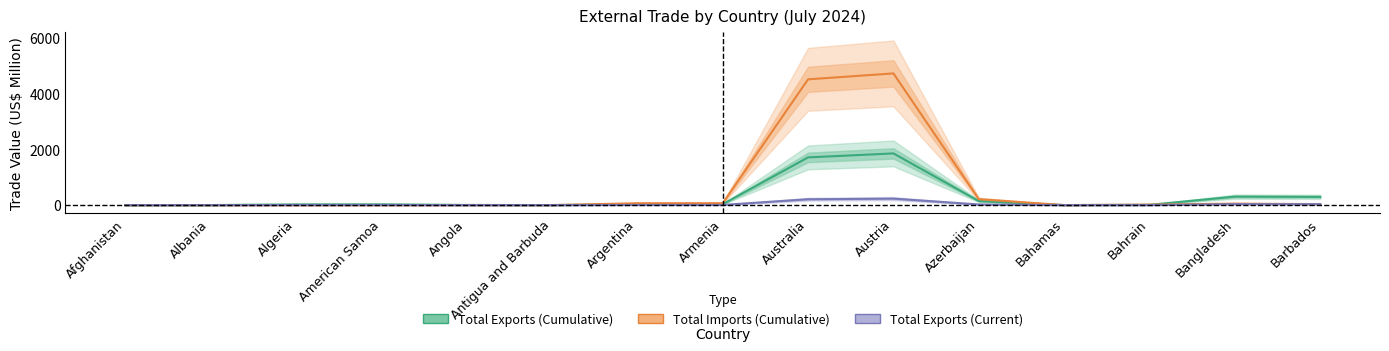

Rank the categories by Total Imports (Cumulative) value from highest to lowest.

Austria, Australia, Azerbaijan, Armenia, Argentina, Bangladesh, Barbados, Bahrain, Angola, Antigua and Barbuda, American Samoa, Algeria, Albania, Bahamas, Afghanistan